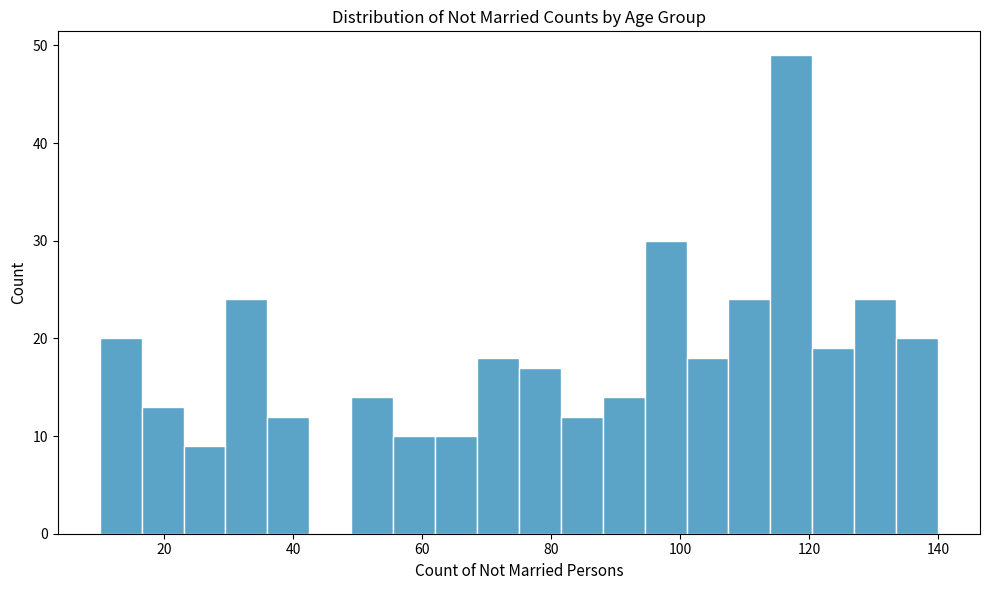

Around what value on the x-axis is the tallest bar? Give the approximate position of its centre, as read against the axis.

118